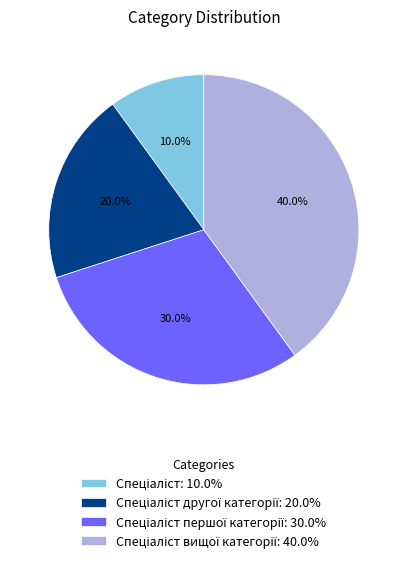

Is there a majority slice in this chart?

No